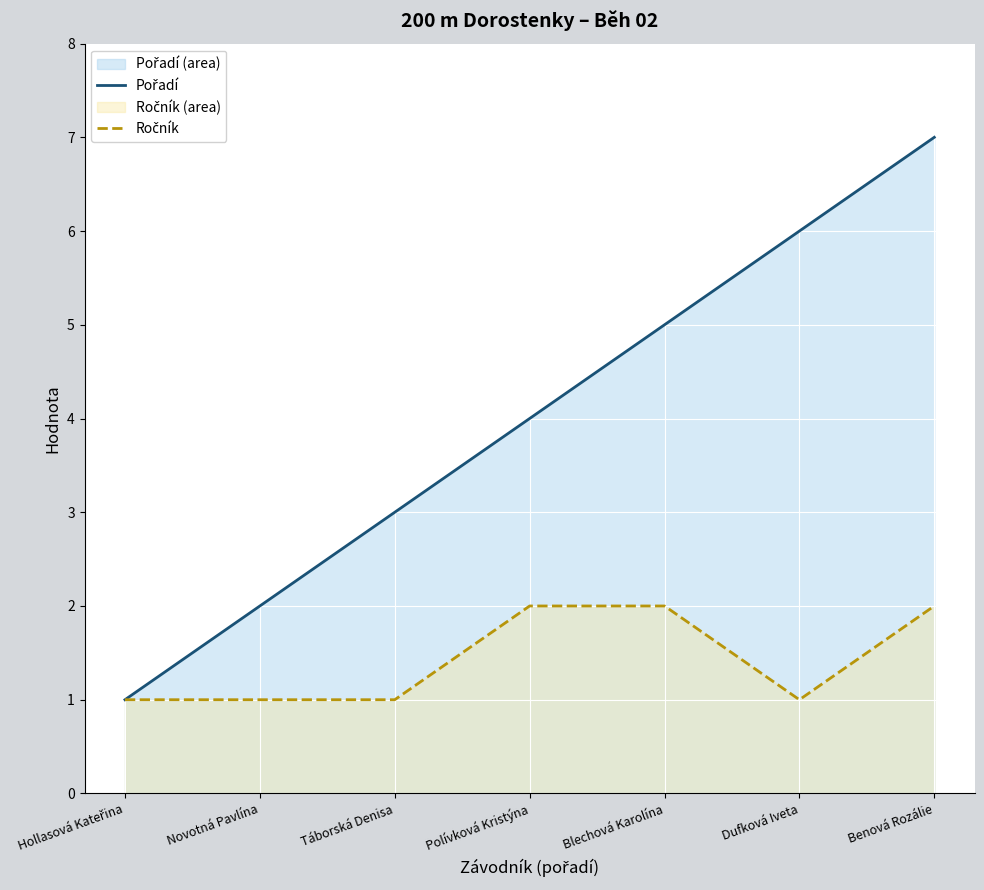

What is the total value across all series at Táborská Denisa?

4